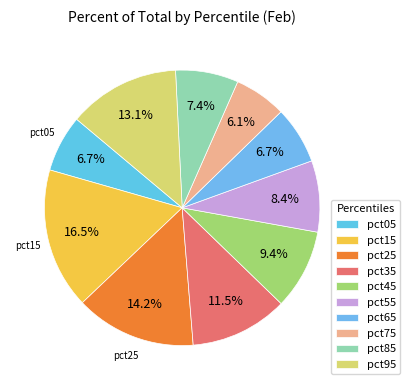

Is pct65 the majority of the pie?

No